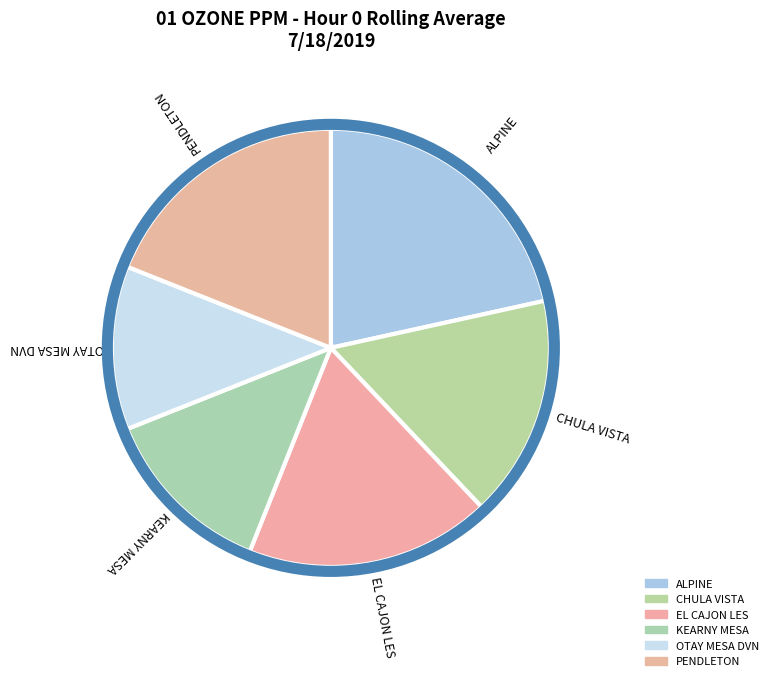

How many segments does this pie chart have?

6